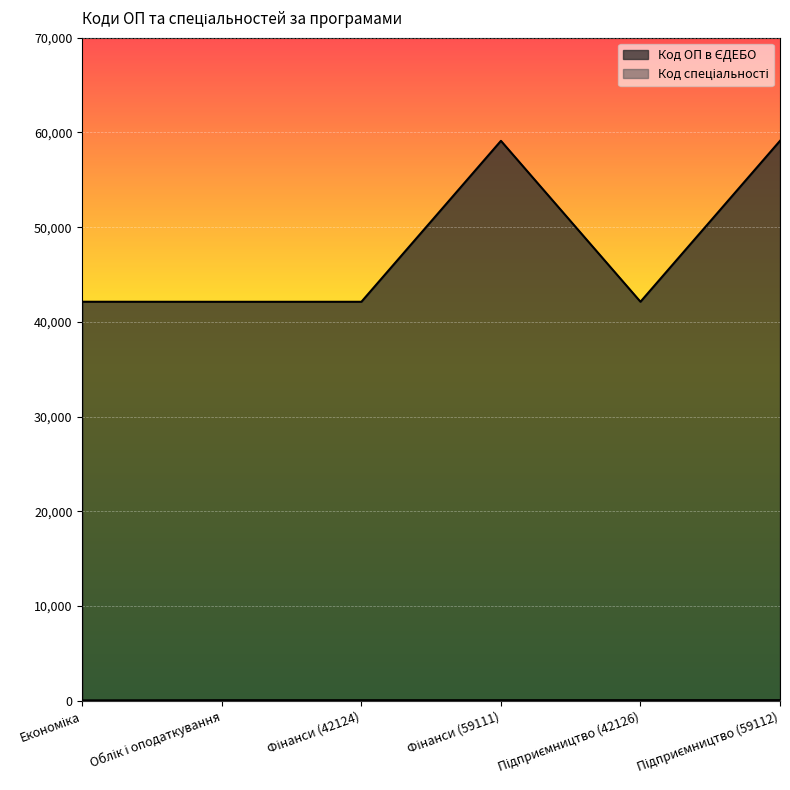

Read the Код спеціальності value at Фінанси (59111).

72